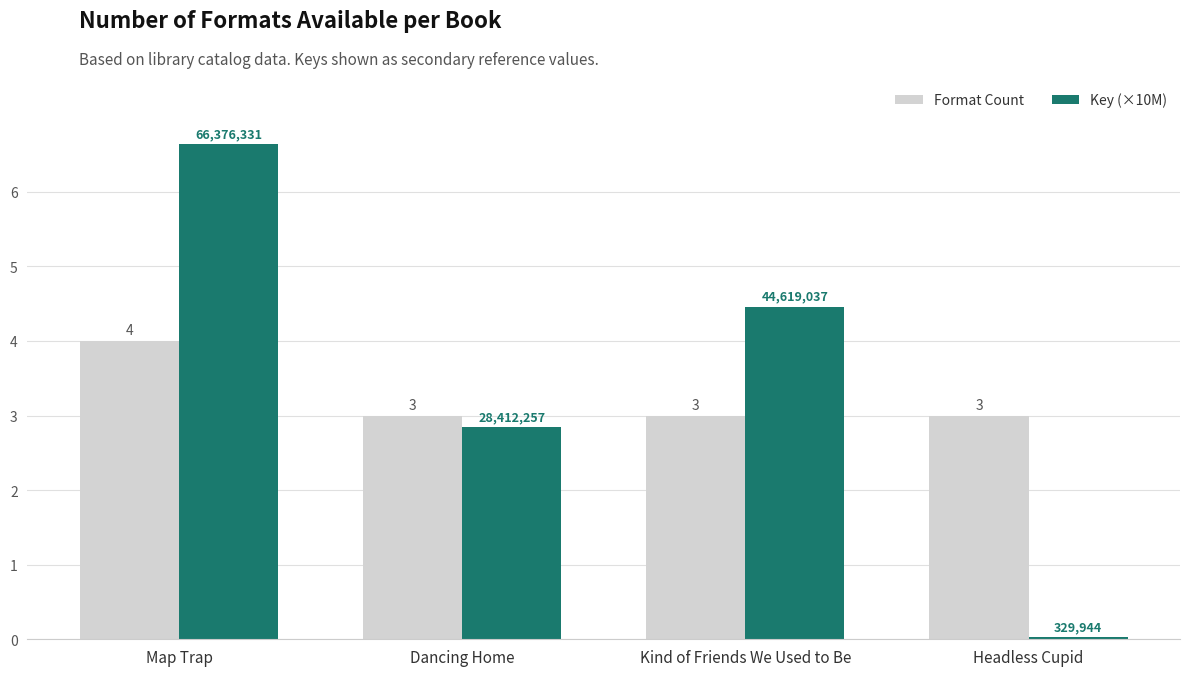

At which category does the chart reach its peak across all series?

Map Trap